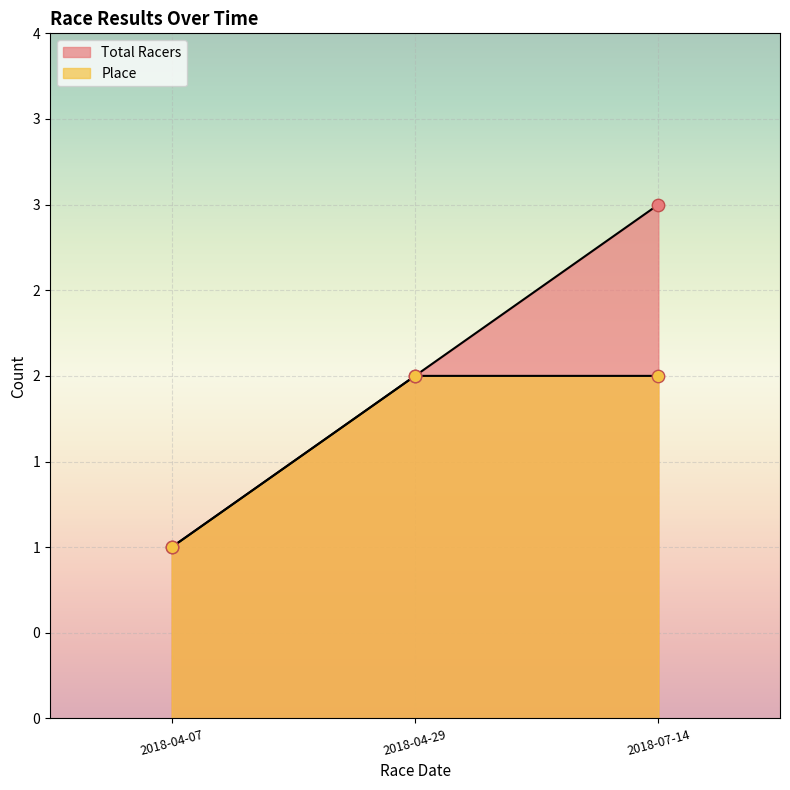

At how many categories does at least one series exceed 2?

1